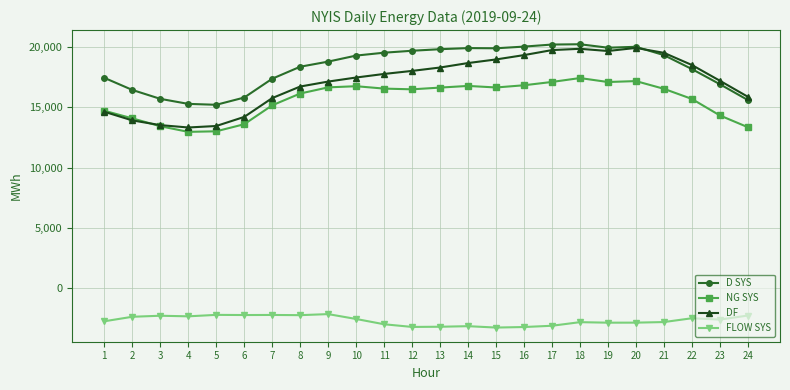

What is the difference between the DF values at 12 and 9?

884